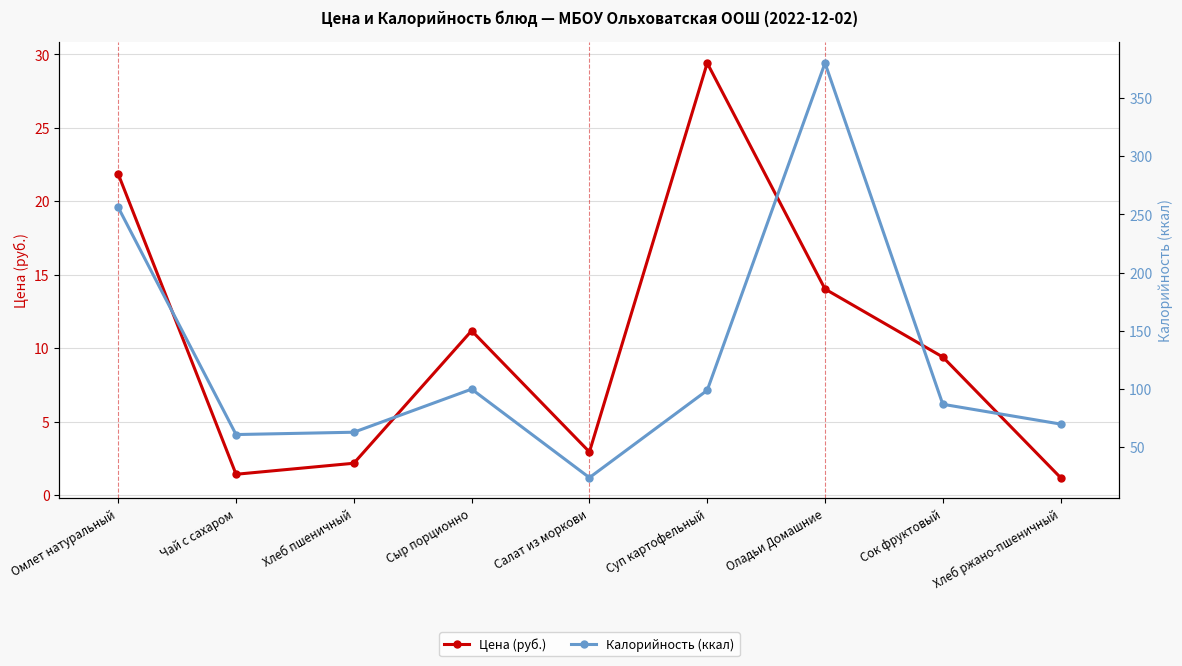

What is the lowest value of the Калорийность (ккал) series?

24.0